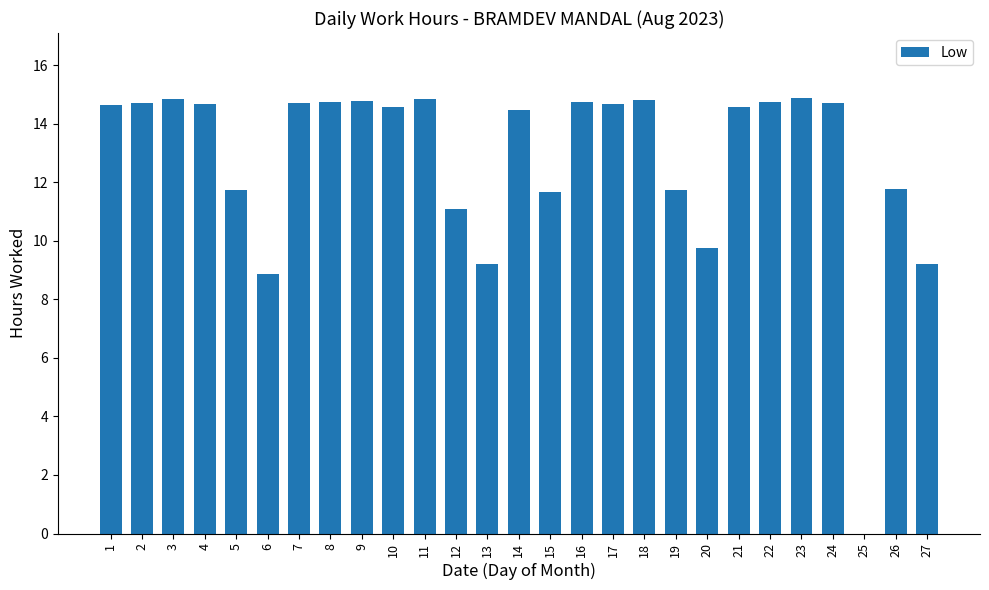

Does the chart contain stacked bars?

No